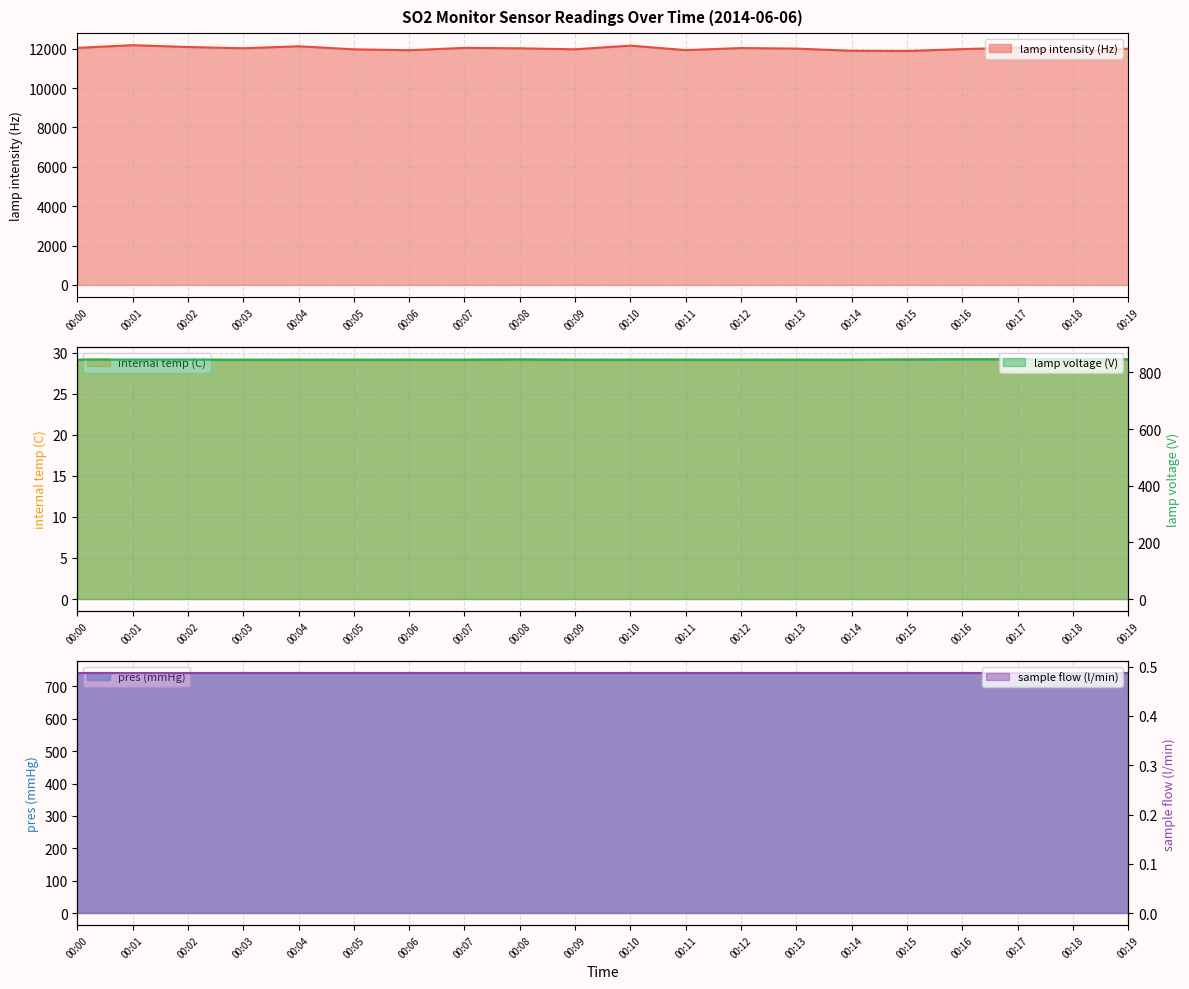

Between 00:10 and 00:16, which series saw the biggest shift?

lamp intensity (Hz)